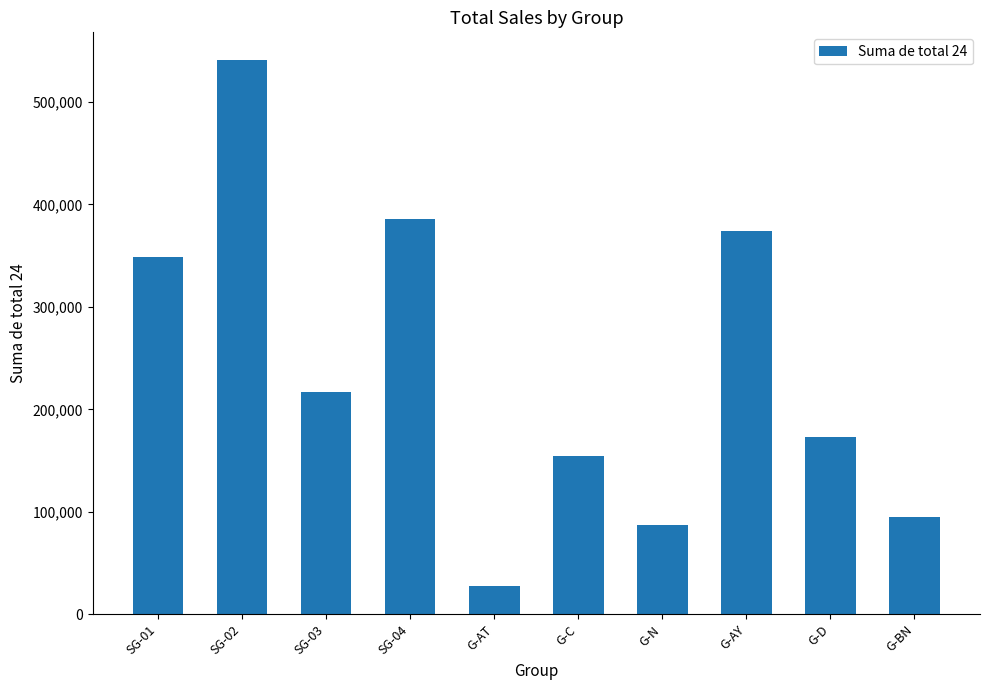

What is the label of the 2nd bar from the right?

G-D